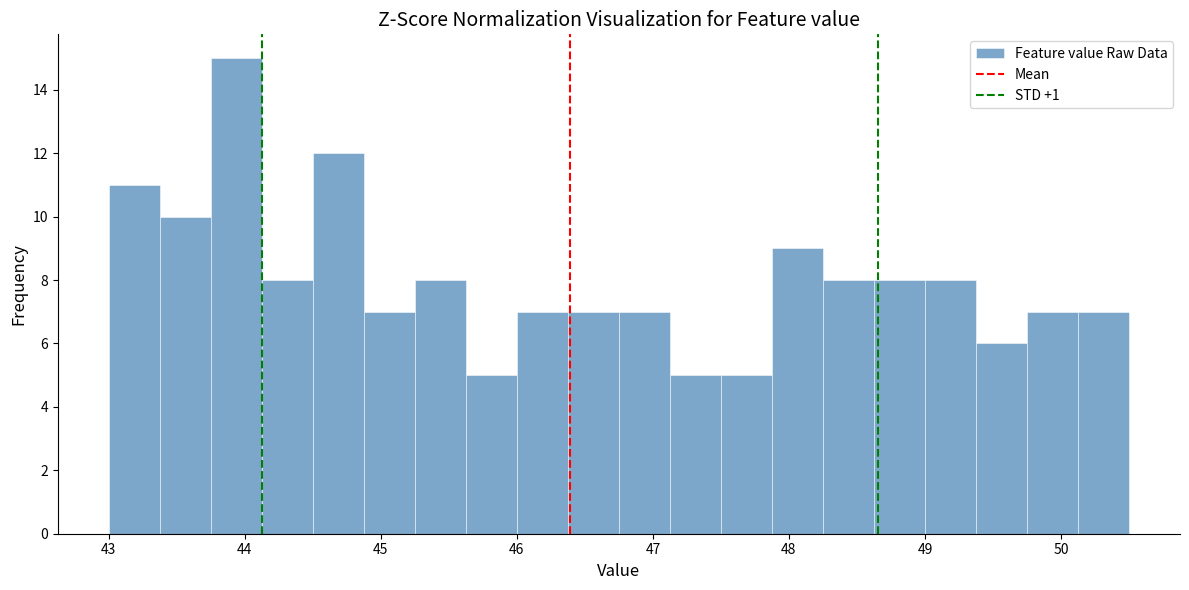

Read against the x-axis, roughly where is the centre of the tallest bar?

43.9